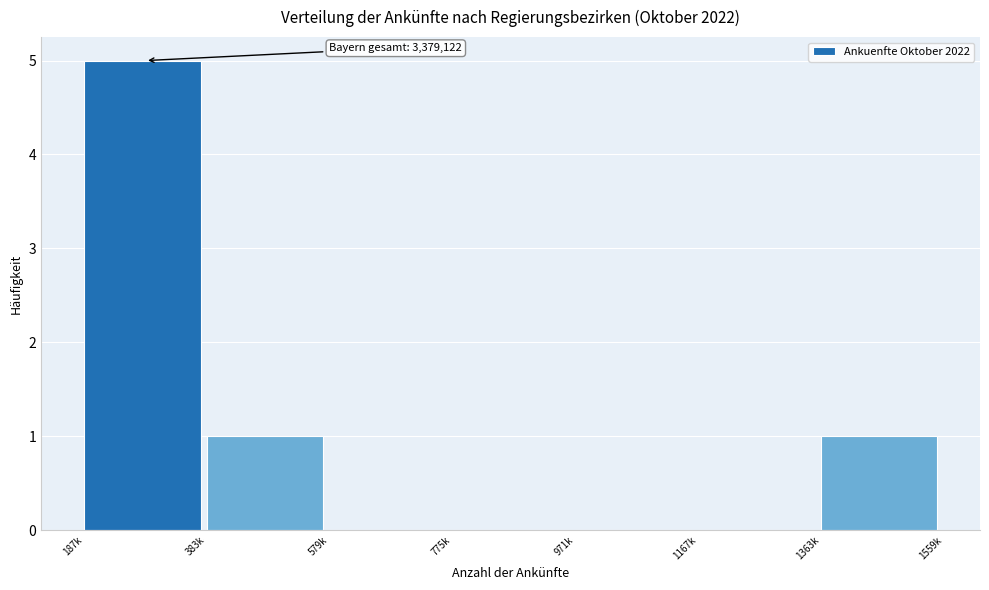

What is the sum of the values at 187k and 1363k?

6